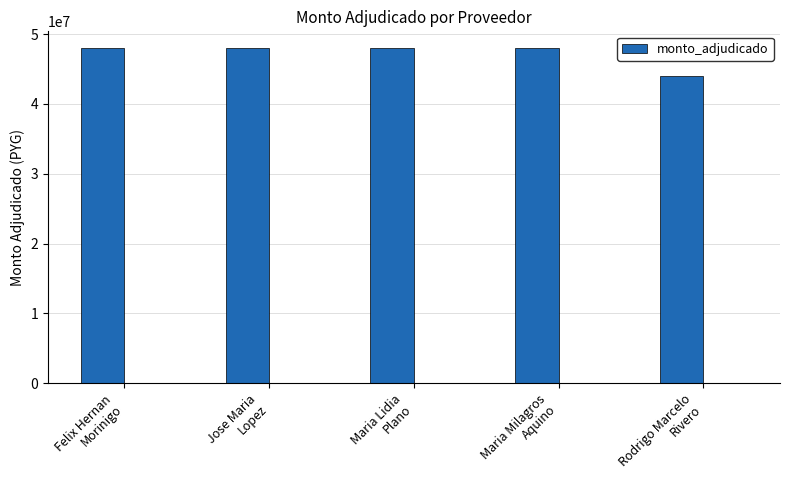

What is the difference between the maximum and minimum values?

4000000